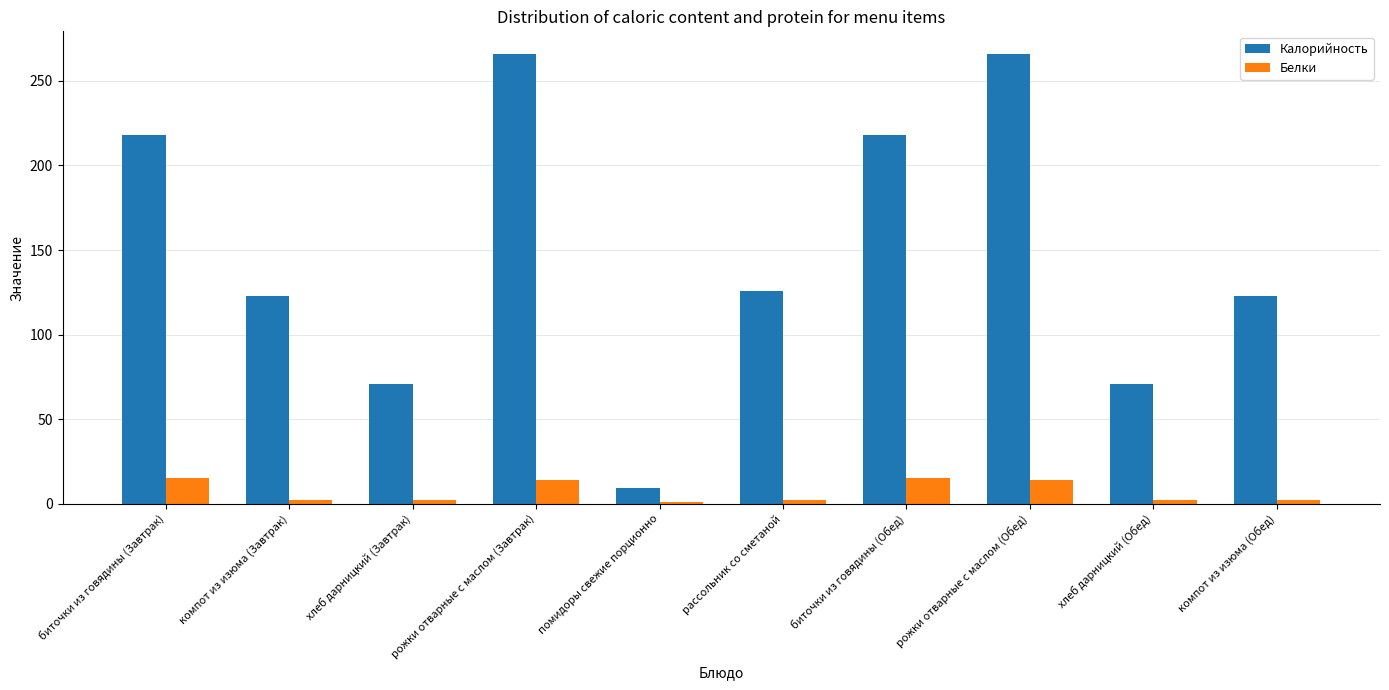

Rank the series at рожки отварные с маслом (Завтрак) from lowest to highest value.

Белки, Калорийность